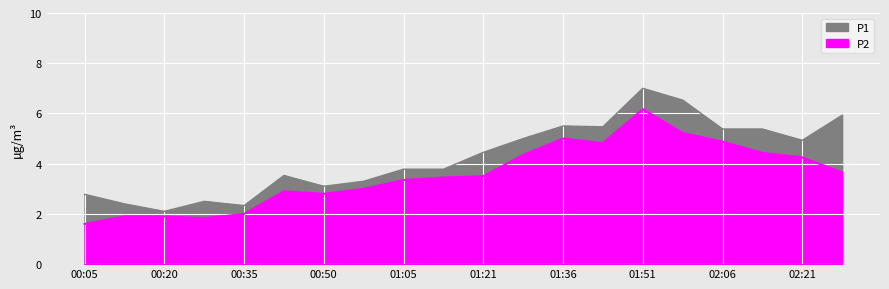

Is it true that P2 equals 1.6 at 01:51?

False